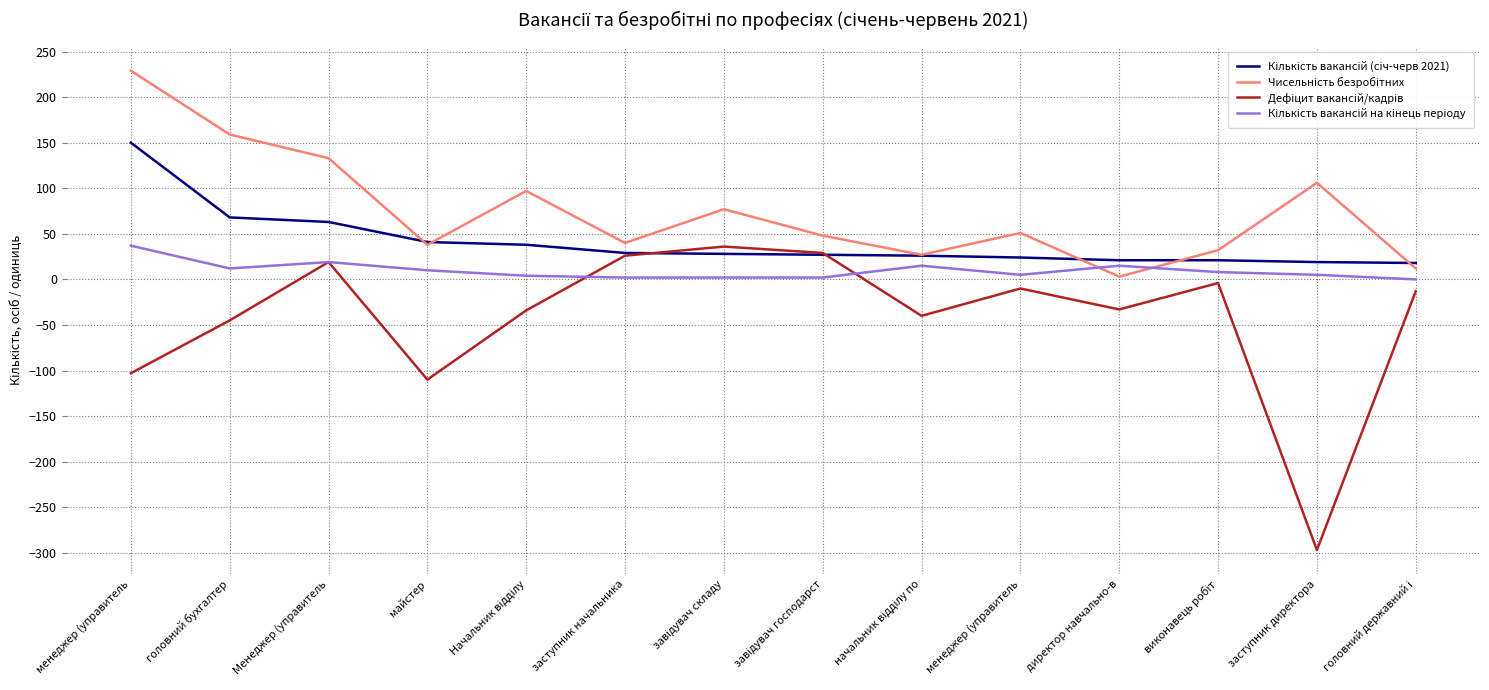

Rank the series by their average value, from highest to lowest.

Чисельність безробітних, Кількість вакансій (січ-черв 2021), Кількість вакансій на кінець періоду, Дефіцит вакансій/кадрів